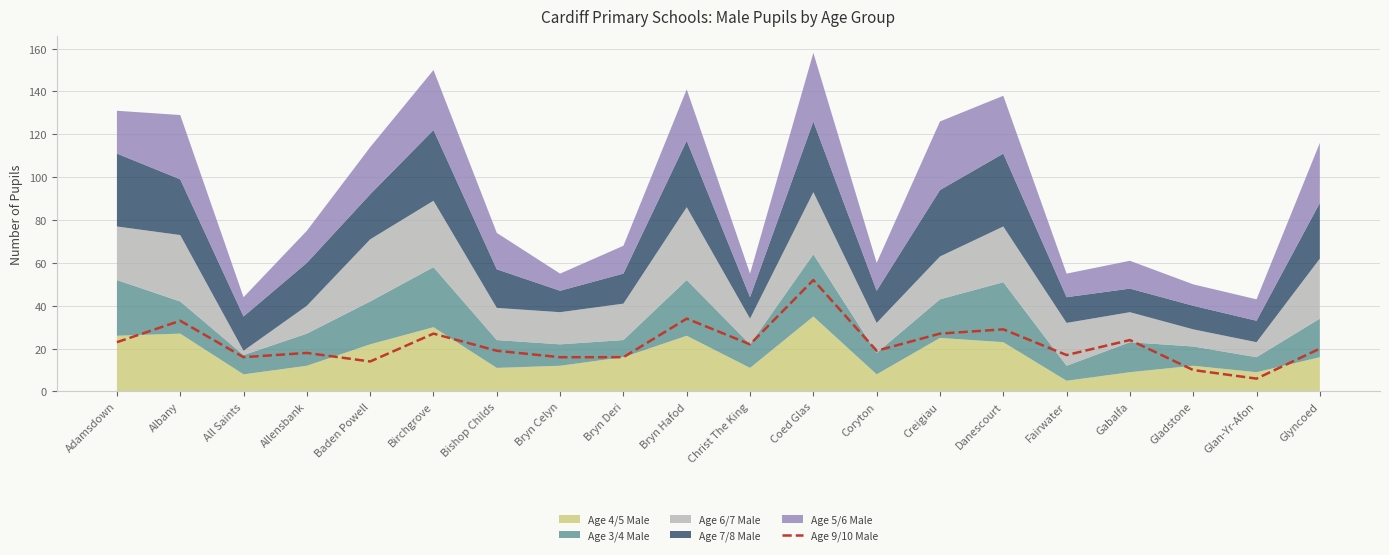

How many categories are shown in the chart?

20